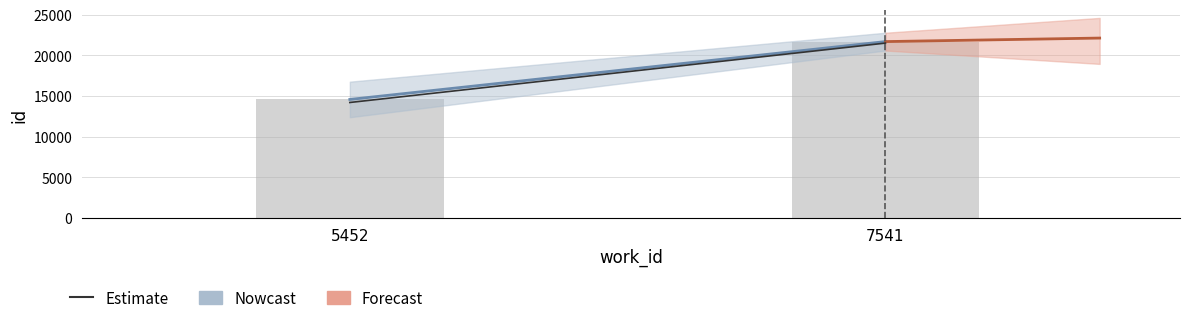

Rank the categories by value from lowest to highest.

5452, 7541